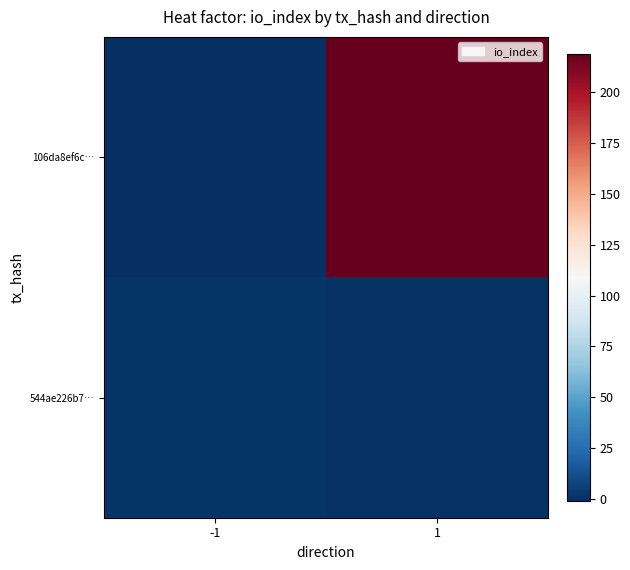

Count the number of categories in the chart.

2